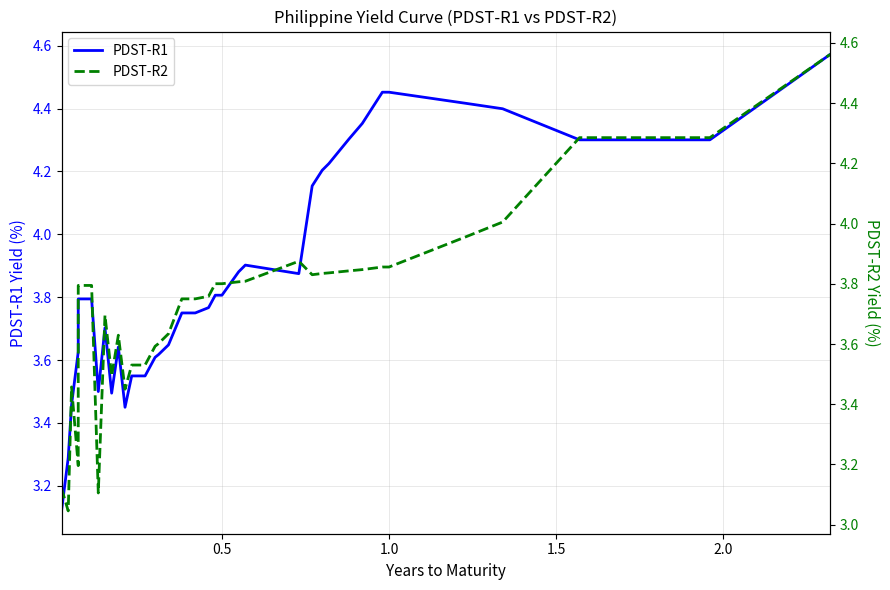

At how many categories does at least one series exceed 3?

40